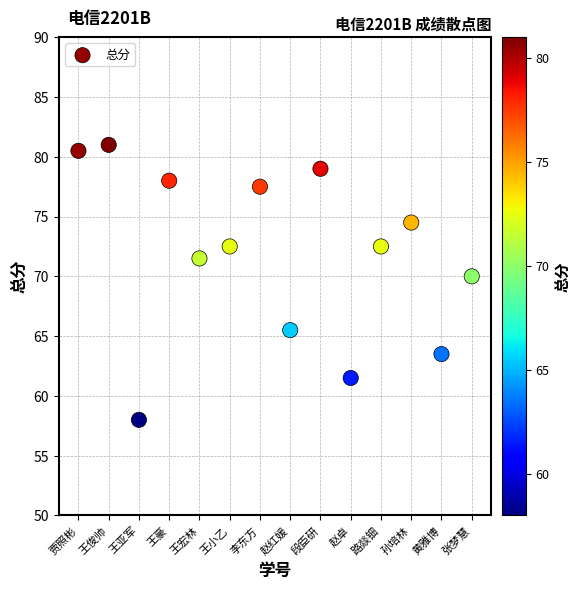

What Y value in the scatter plot is closest to 69?

70.0